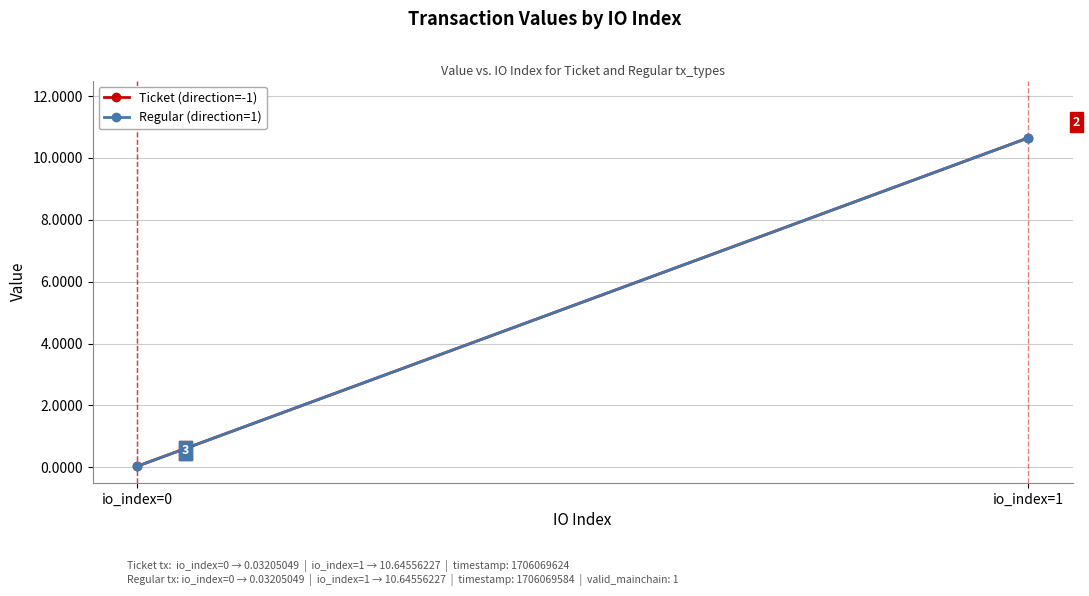

List the labels in order of Ticket (direction=-1) value, smallest first.

io_index=0, io_index=1